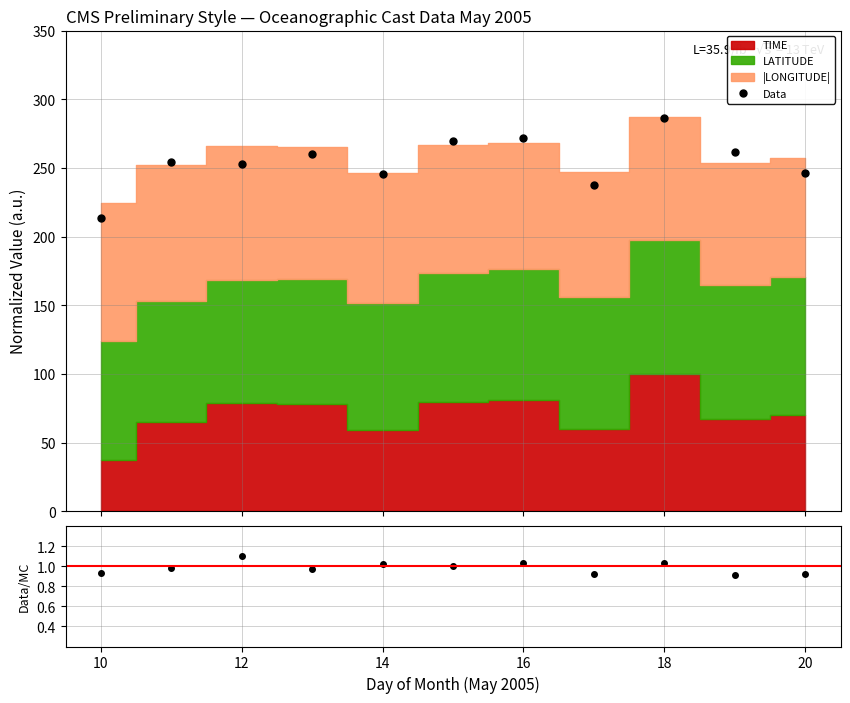

At how many categories does at least one series exceed 172?

11